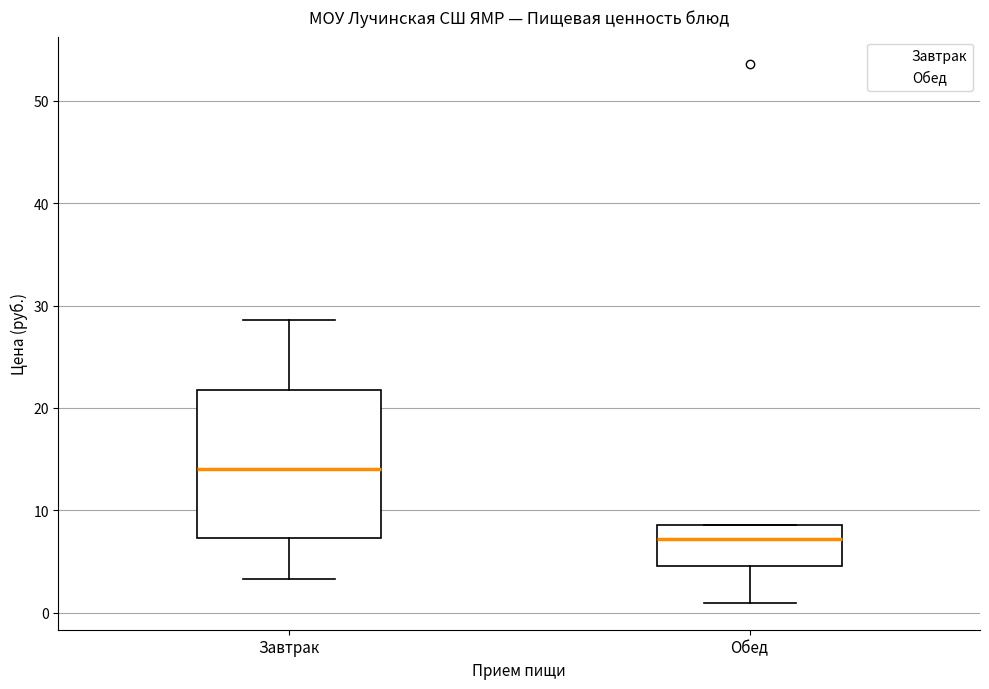

Reading left to right, read every box against the y-axis: the position of its median line, the range the box covers, and the ends of its whiskers. The values are not printed on the chart, so give them approximately, as read against the axis.

Завтрак: median 14, box 7 to 22, whiskers 3 to 29
Обед: median 7, box 5 to 9, whiskers 1 to 9